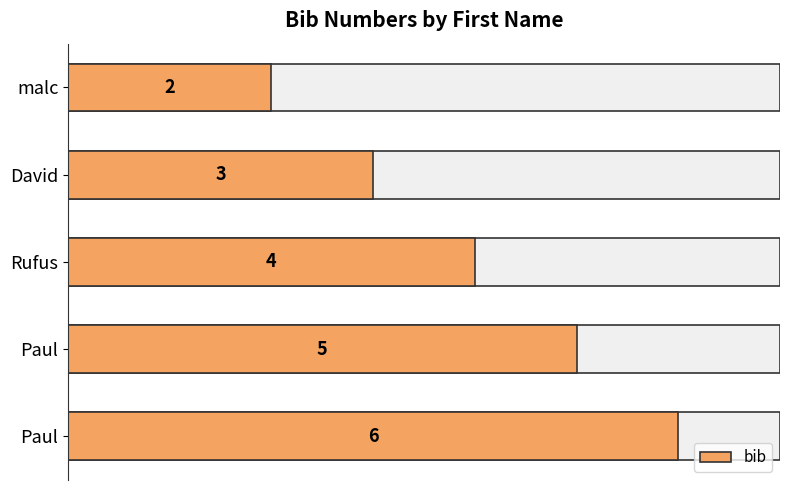

Between Rufus and Paul, which is larger?

Paul